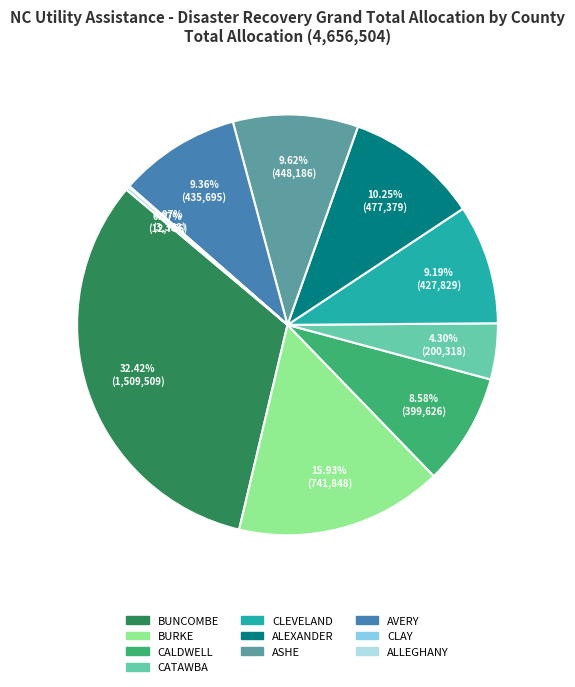

Is there any slice that represents more than half of the pie?

No